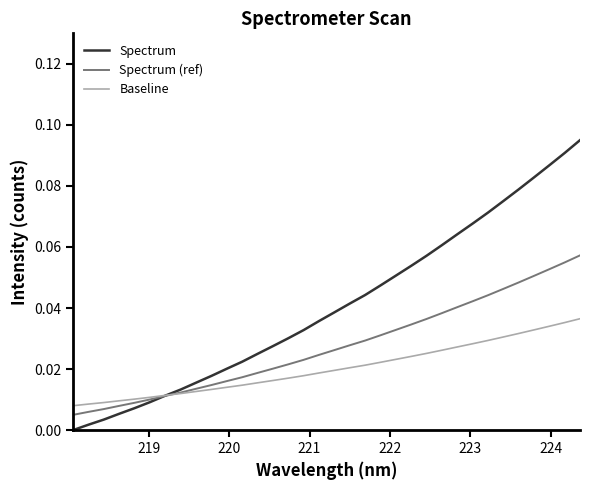

Which series has the largest range (max minus min)?

Spectrum